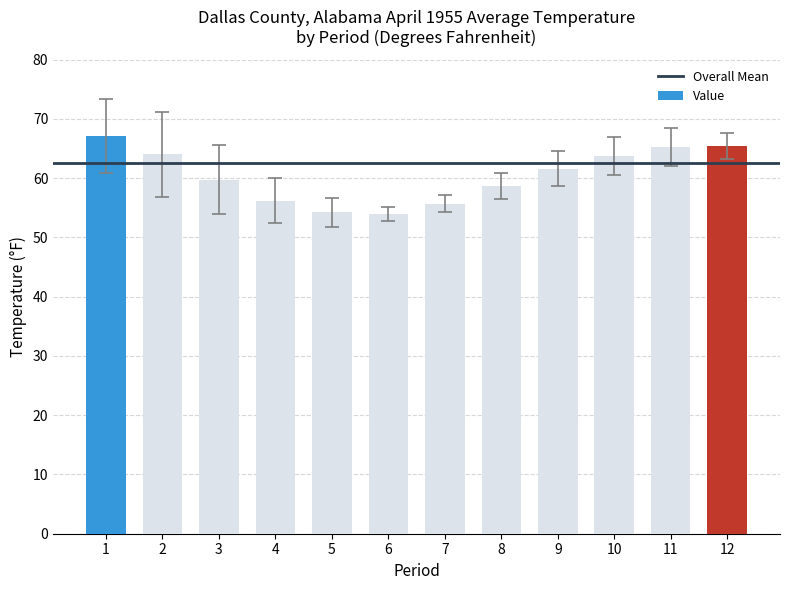

What is the smallest value displayed?

53.9